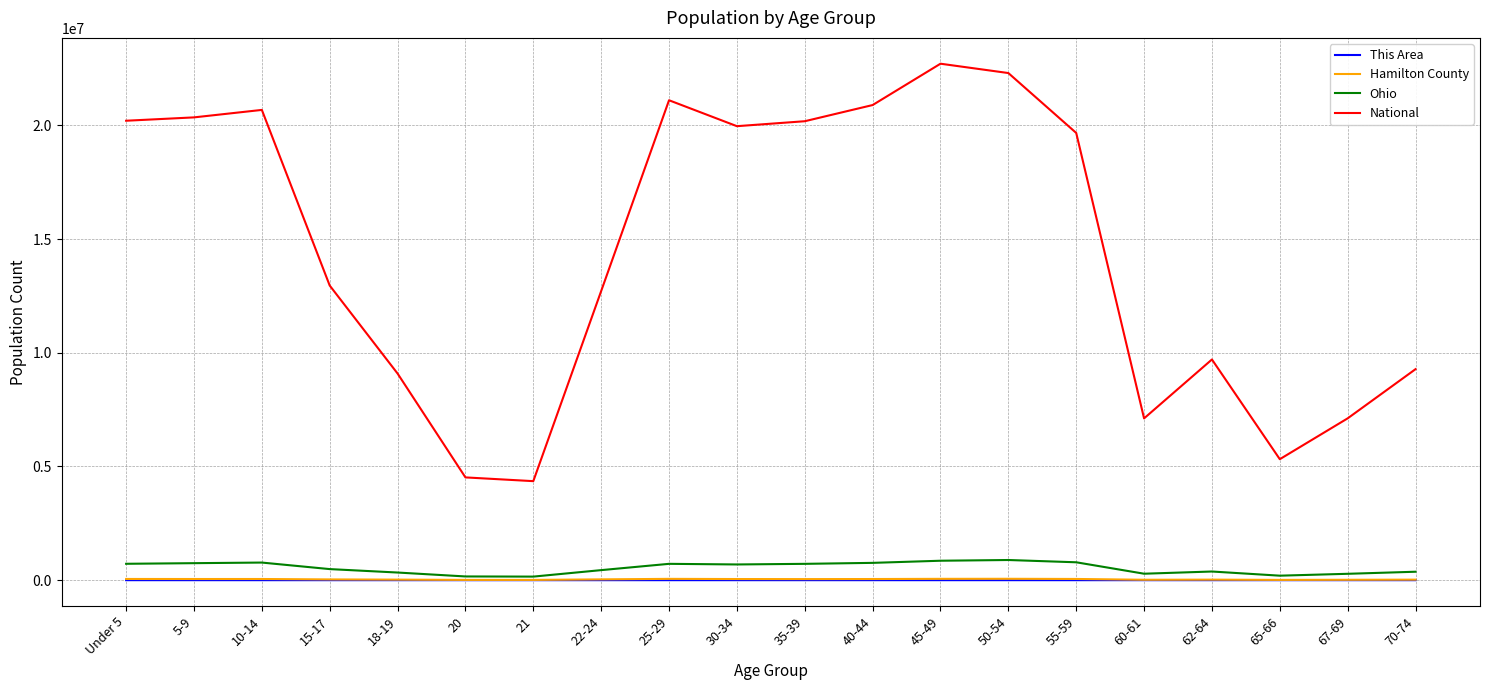

Which series has the largest total across all categories?

National